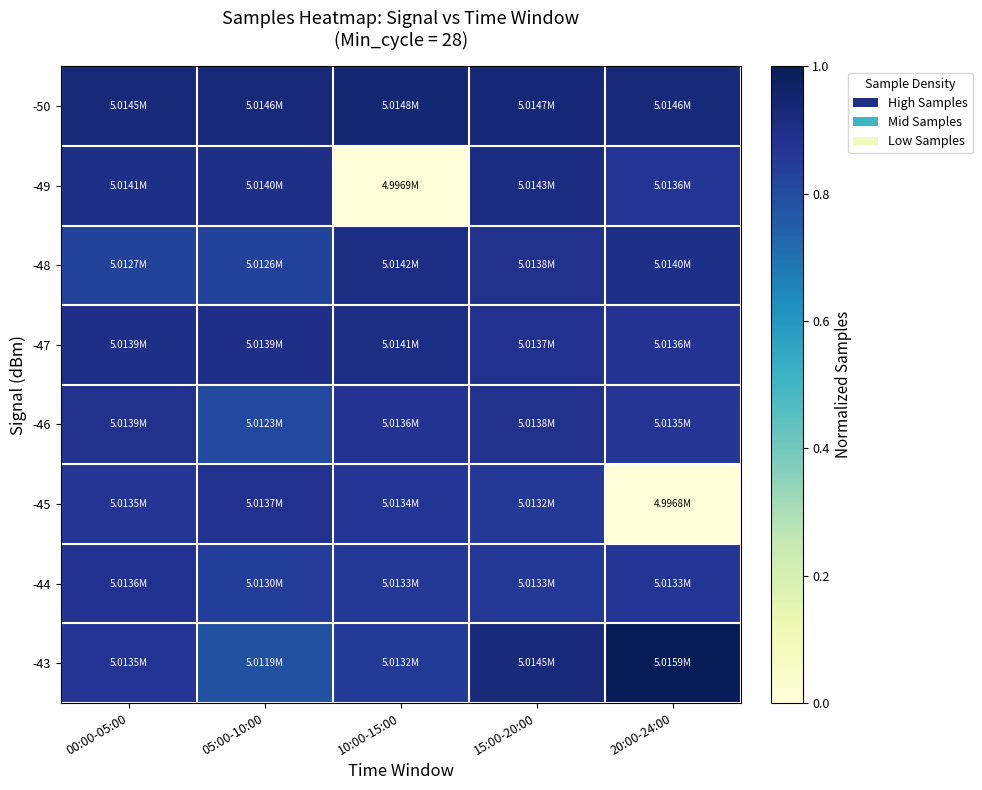

How many distinct data groups are displayed?

8